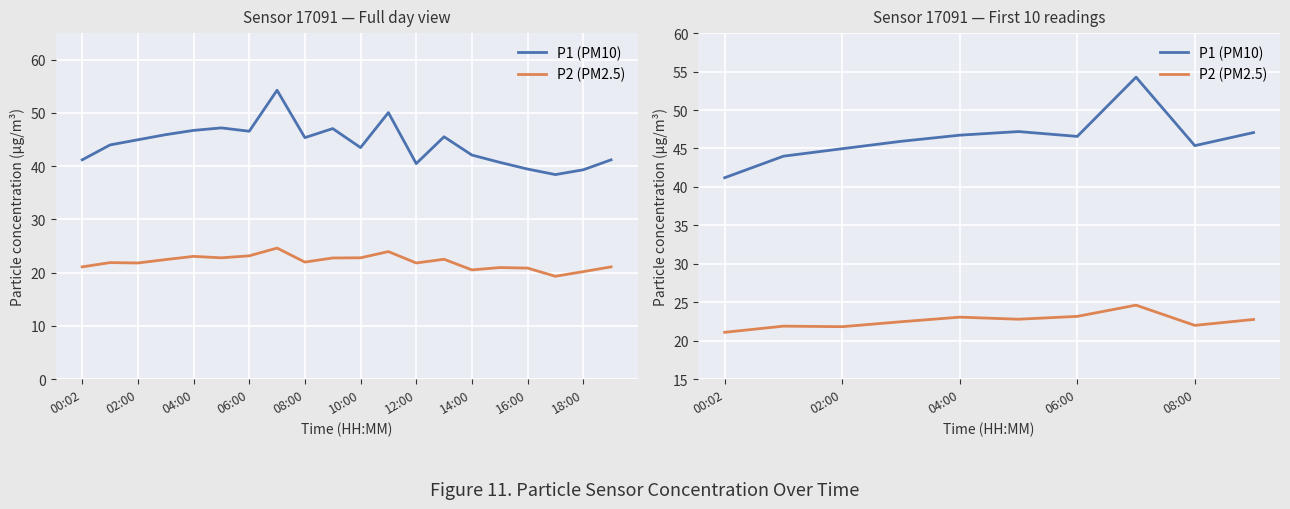

How many data points in P2 (PM2.5) are less than 22?

3